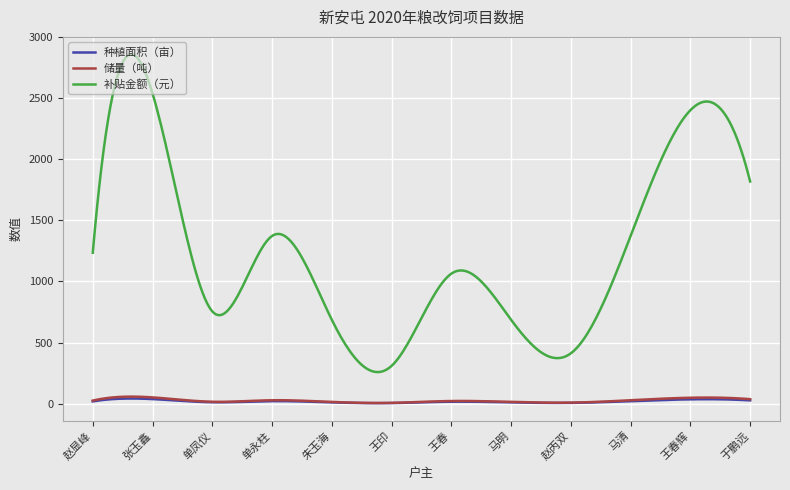

What is the lowest value of the 补贴金额（元） series?

258.2